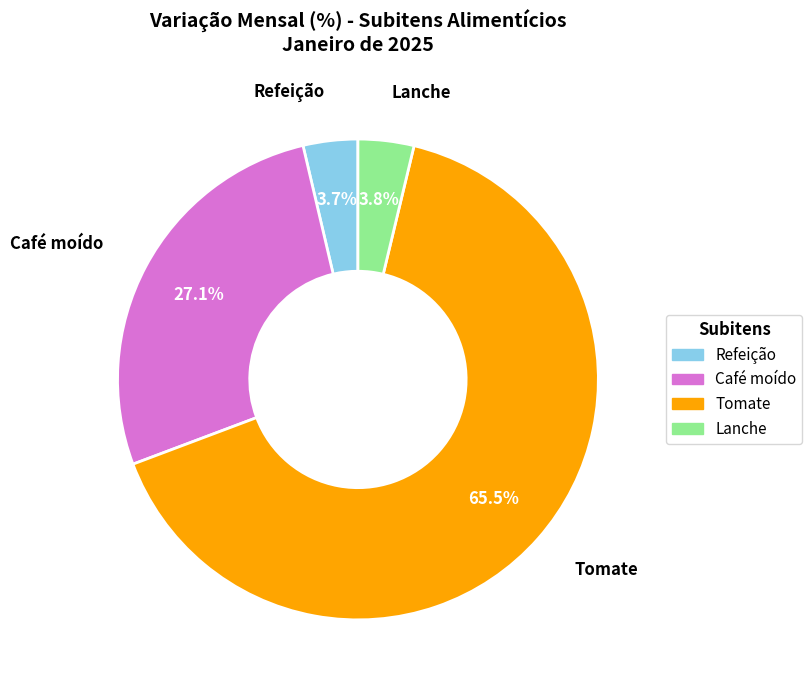

Which slice represents more than half of the pie?

Tomate